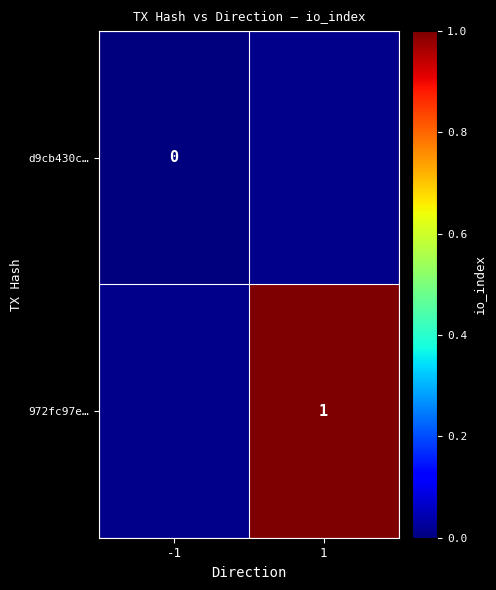

How many data points does each series have?

2